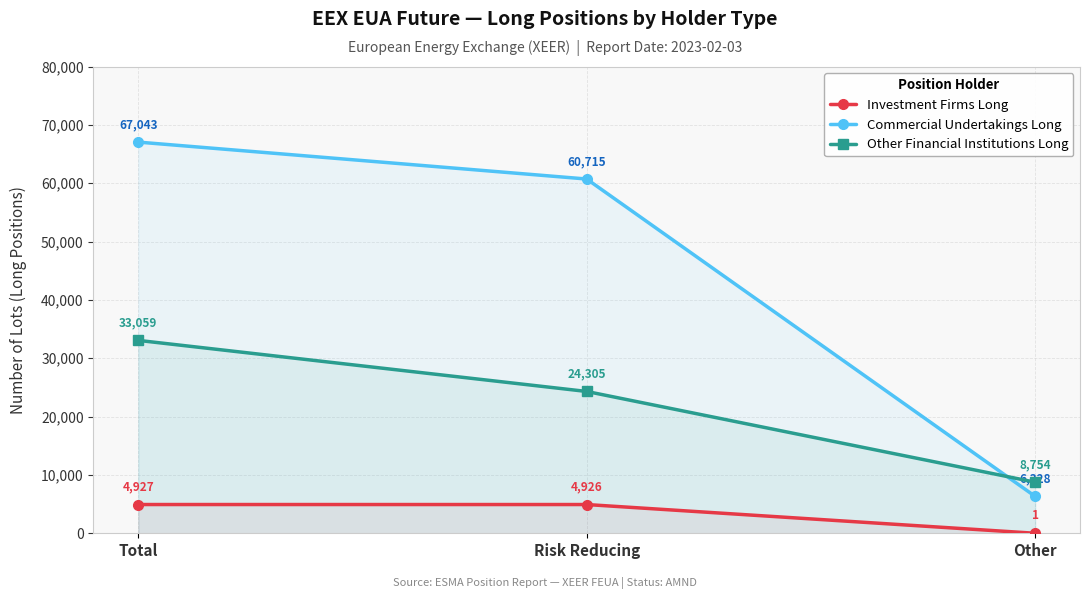

Which has a higher value, Other or Total?

Total